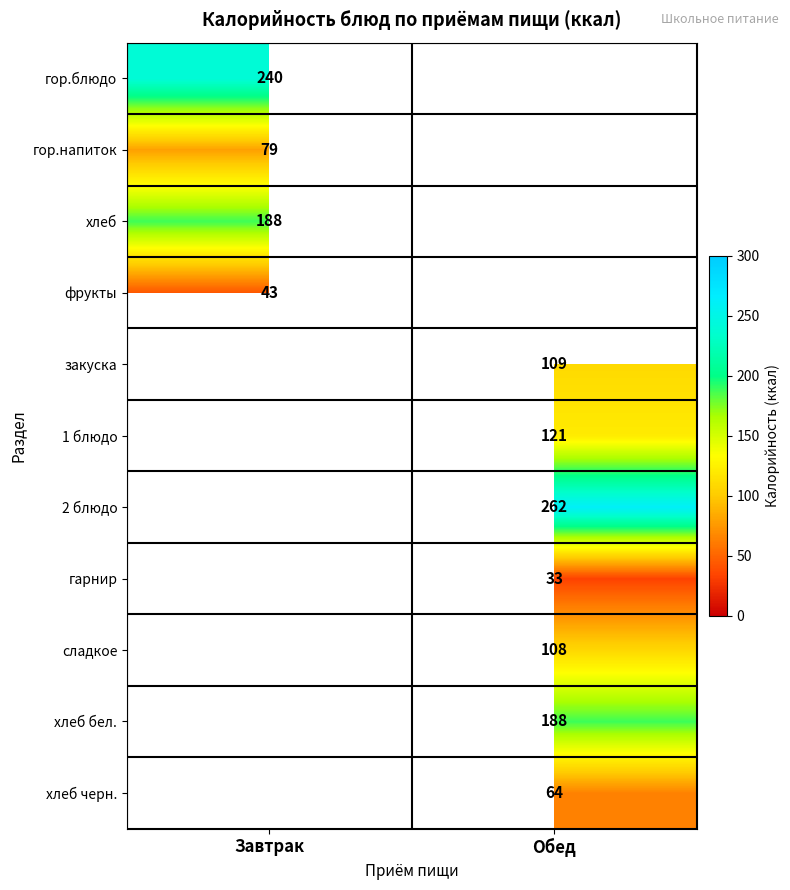

The 2 блюдо series shows 423 at Обед. True or false?

False